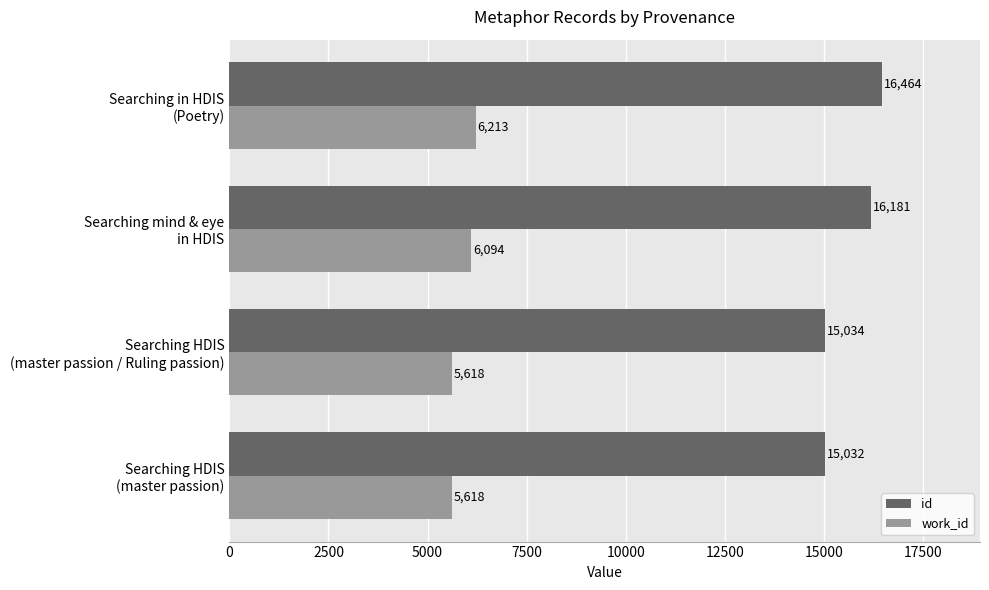

At which label is work_id closest to 5915?

Searching mind & eye
in HDIS